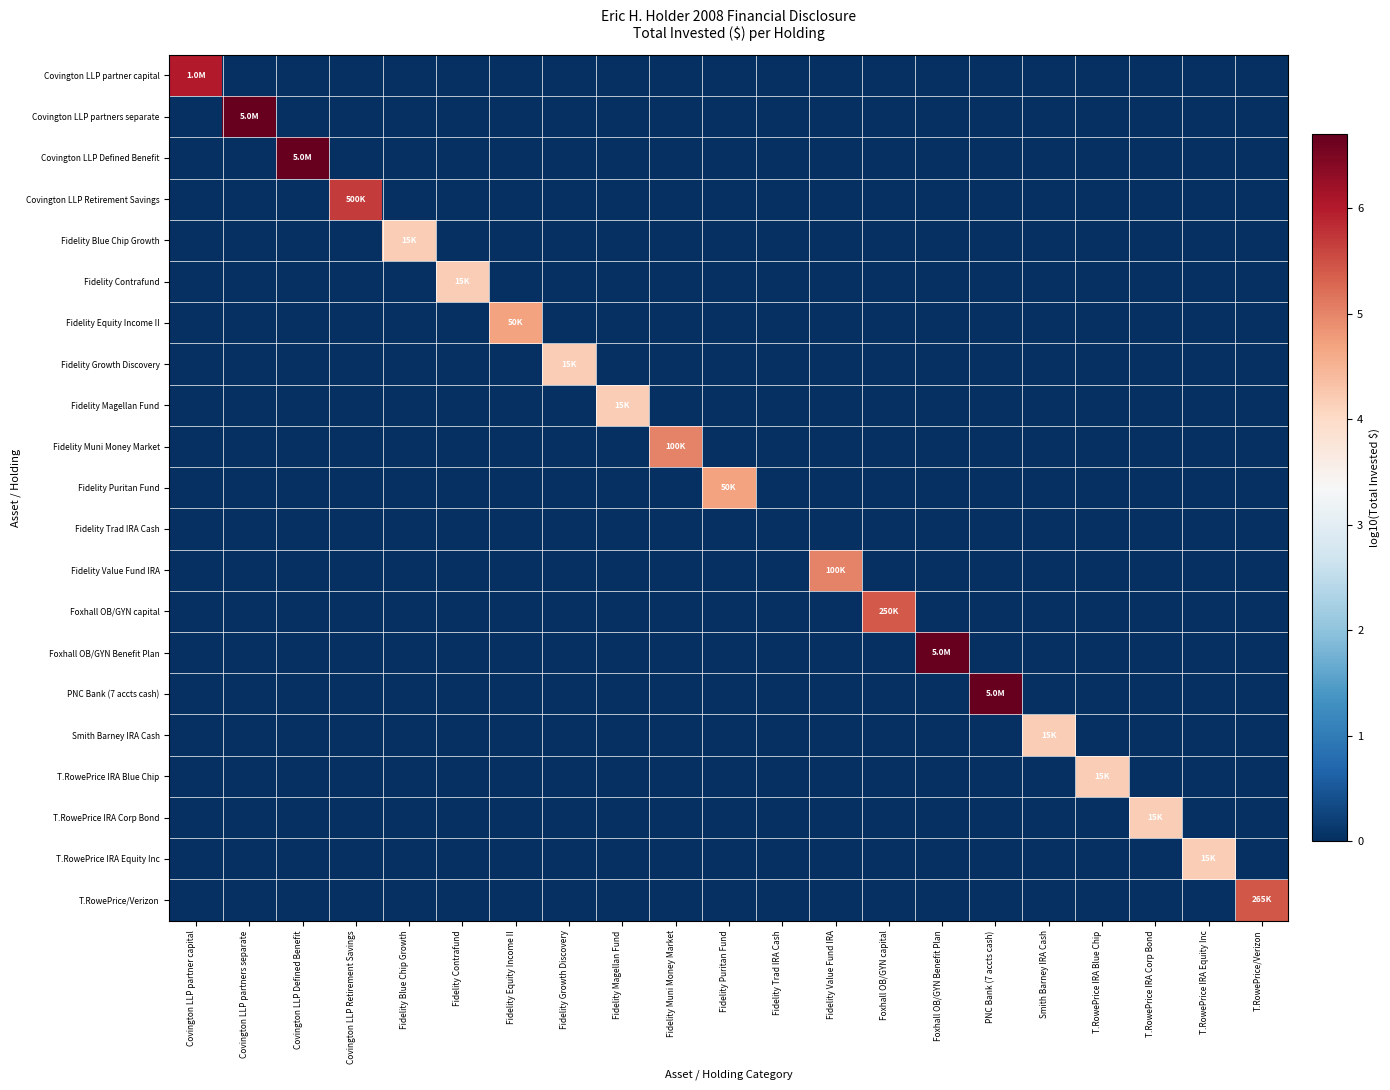

What is the maximum value shown in the chart?

6.7